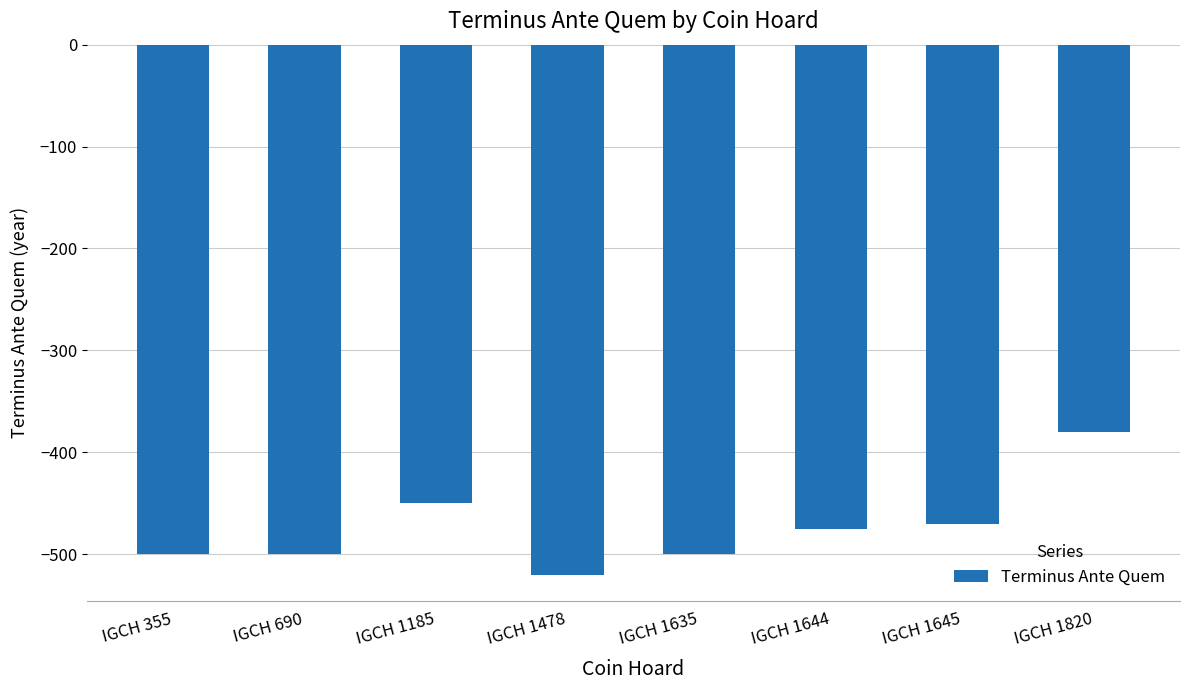

Count the values in the range -500 to -450.

6